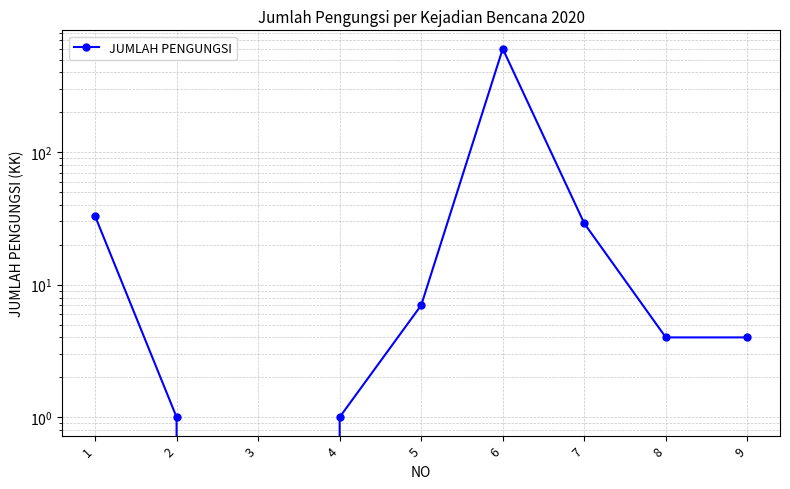

What is the sum of all values?

683